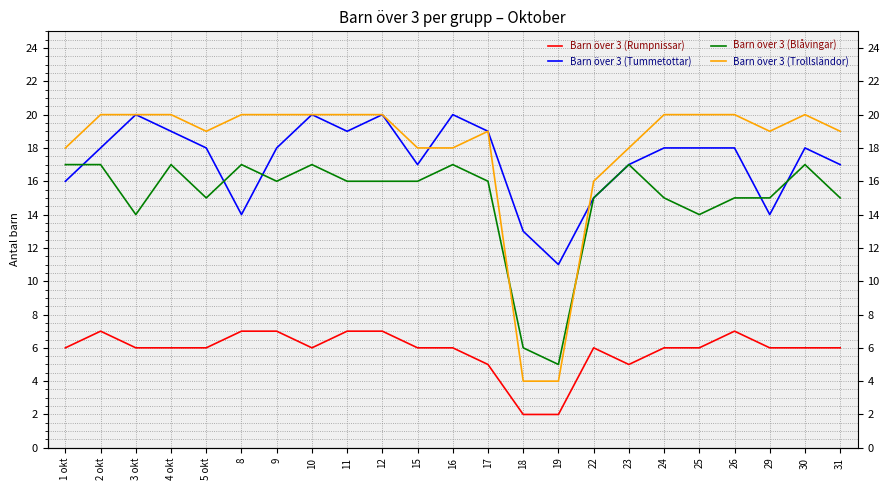

Is the value of Barn över 3 (Rumpnissar) at 29 greater than the value of Barn över 3 (Tummetottar) at 25?

No